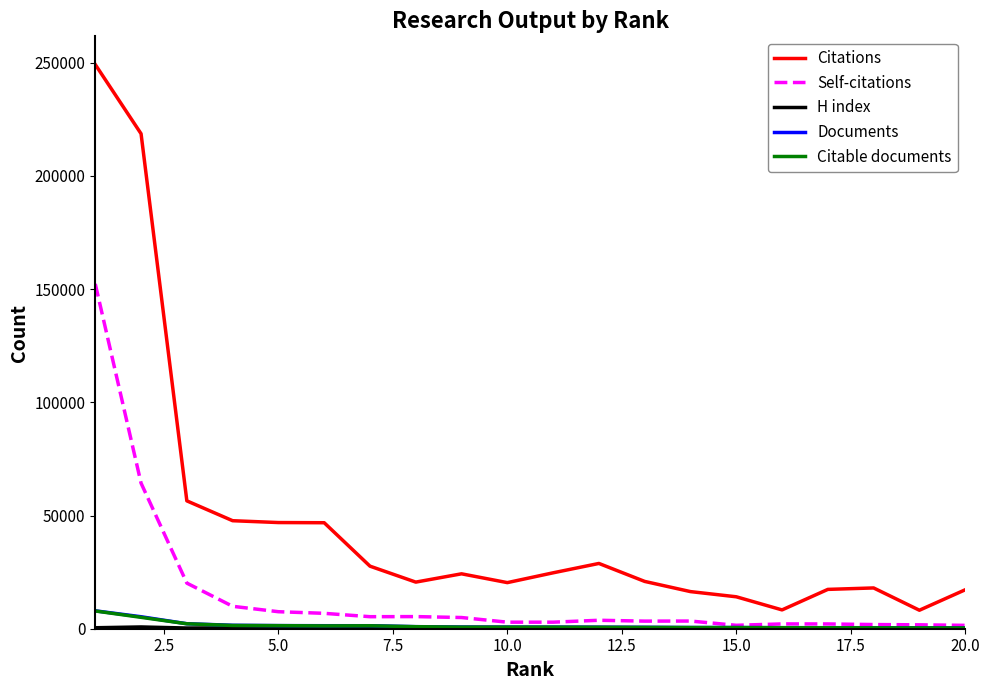

What is the maximum value shown in the chart?

249243